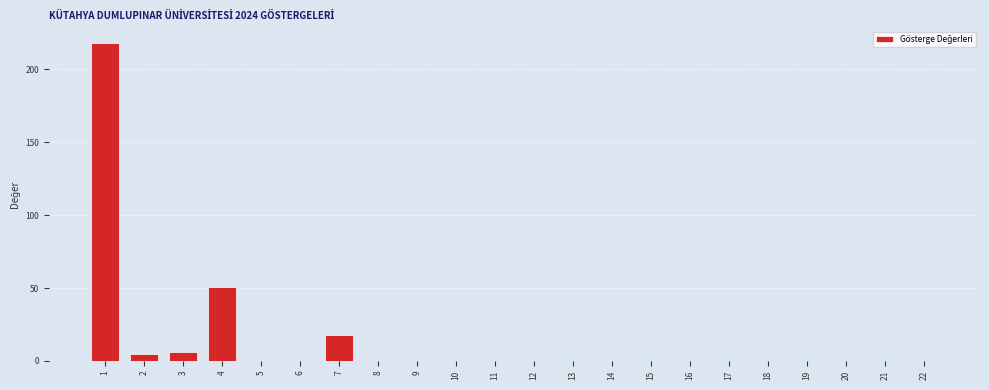

Is it true that the value at 7 is 6.8?

False